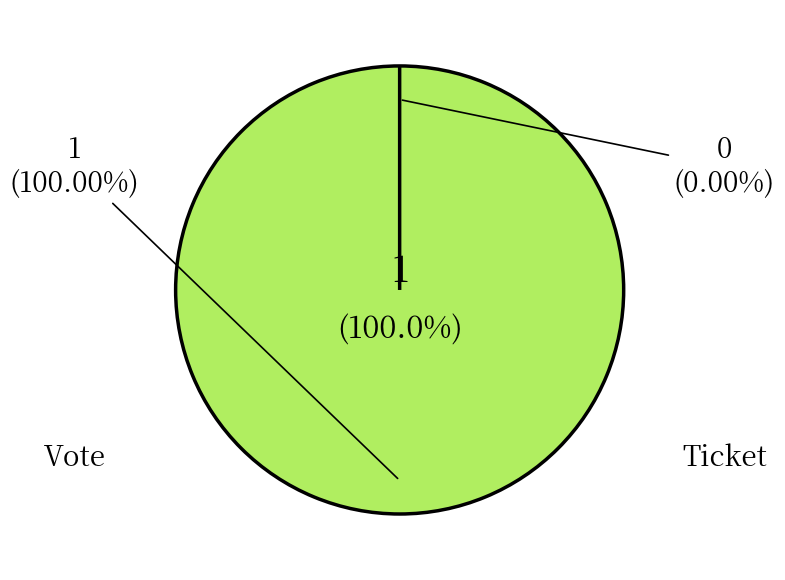

What is the total percentage of Ticket and Vote?

100.0%